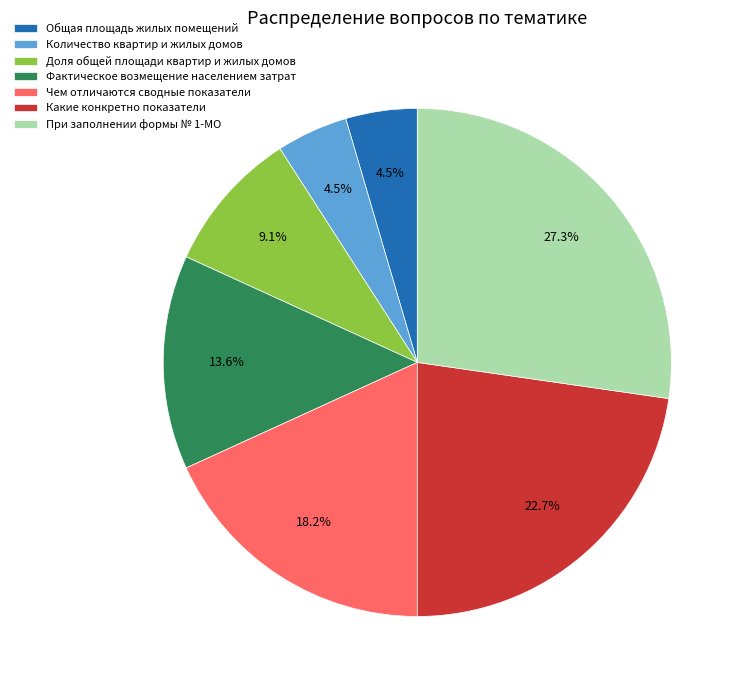

To the nearest percent, what is the combined percentage of Доля общей площади квартир и жилых домов and Фактическое возмещение населением затрат?

23%